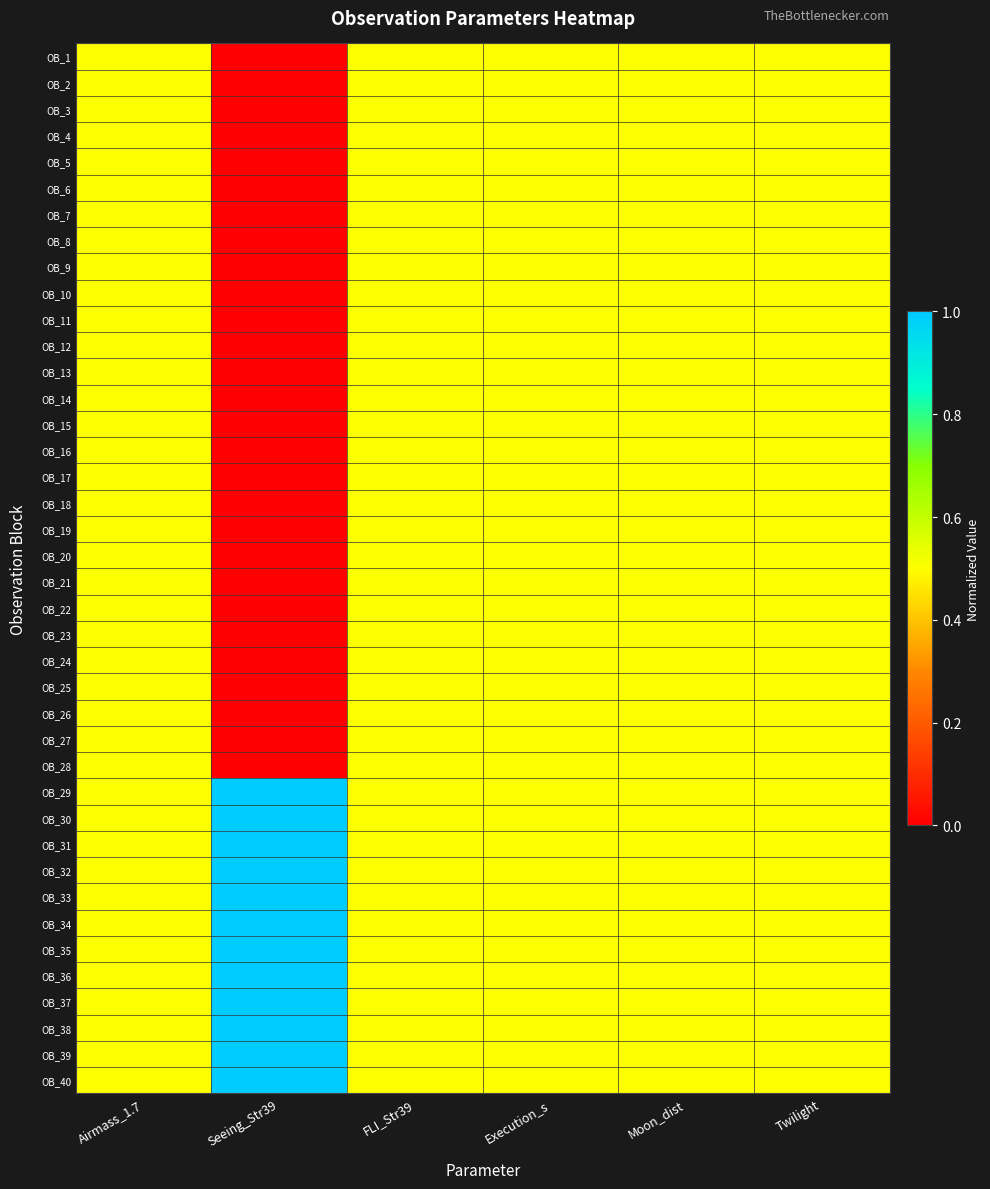

Between Execution_s and Twilight, which is larger?

Execution_s